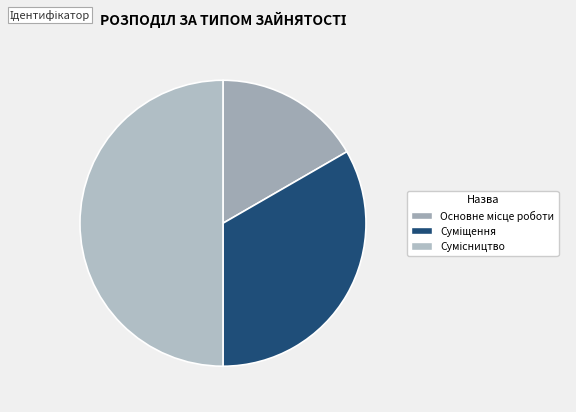

Count the number of slices in the pie.

3